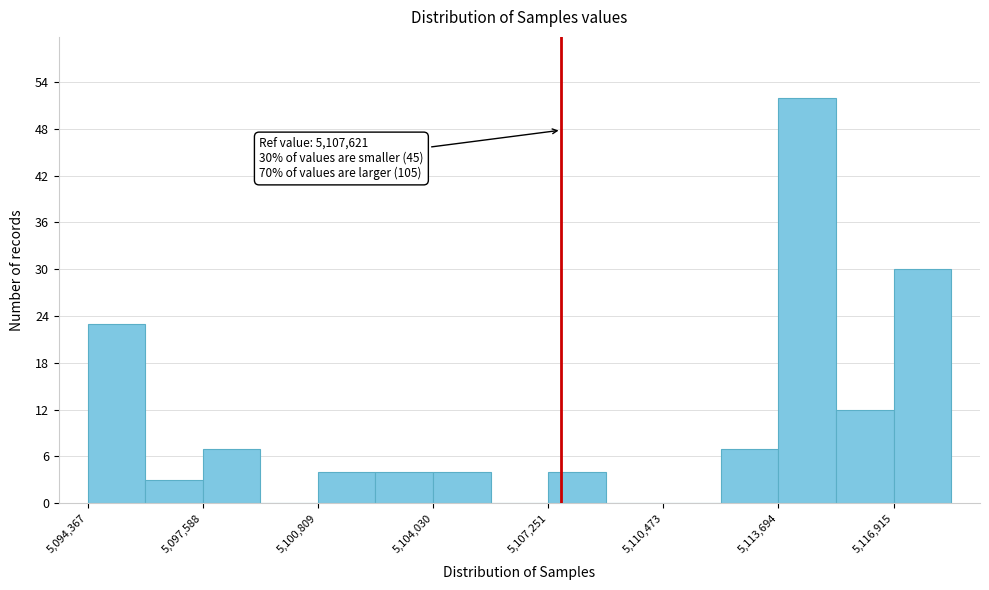

Read against the x-axis, roughly where is the centre of the tallest bar?

5114500